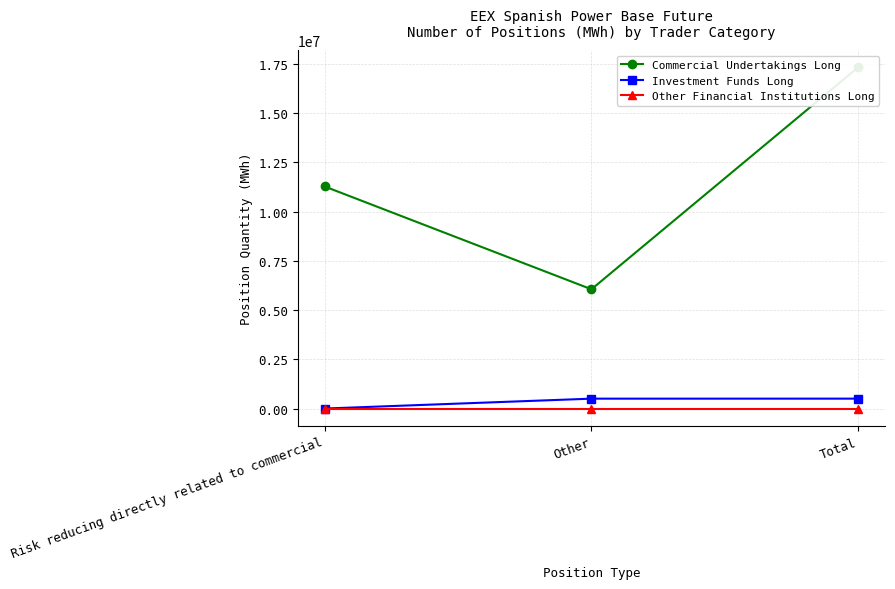

What is the minimum value for Commercial Undertakings Long?

6054619